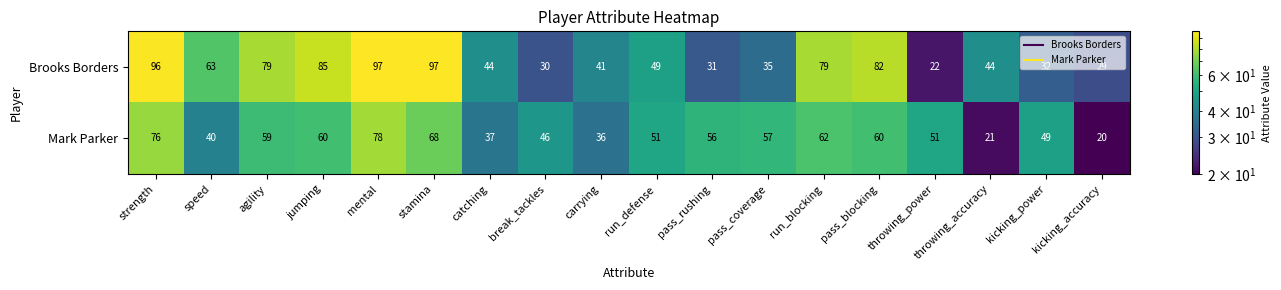

Which series has the largest range (max minus min)?

Brooks Borders